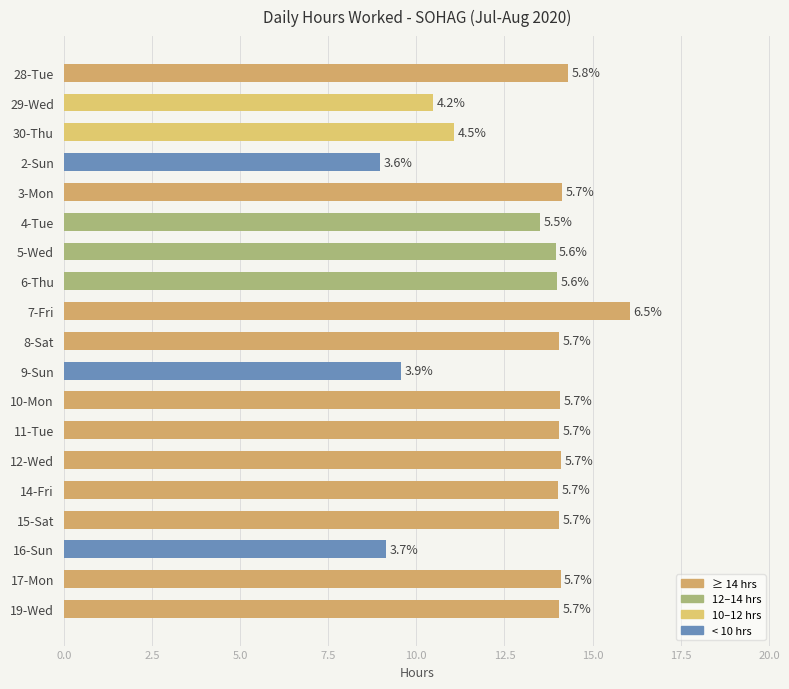

How many bars are there in total?

19